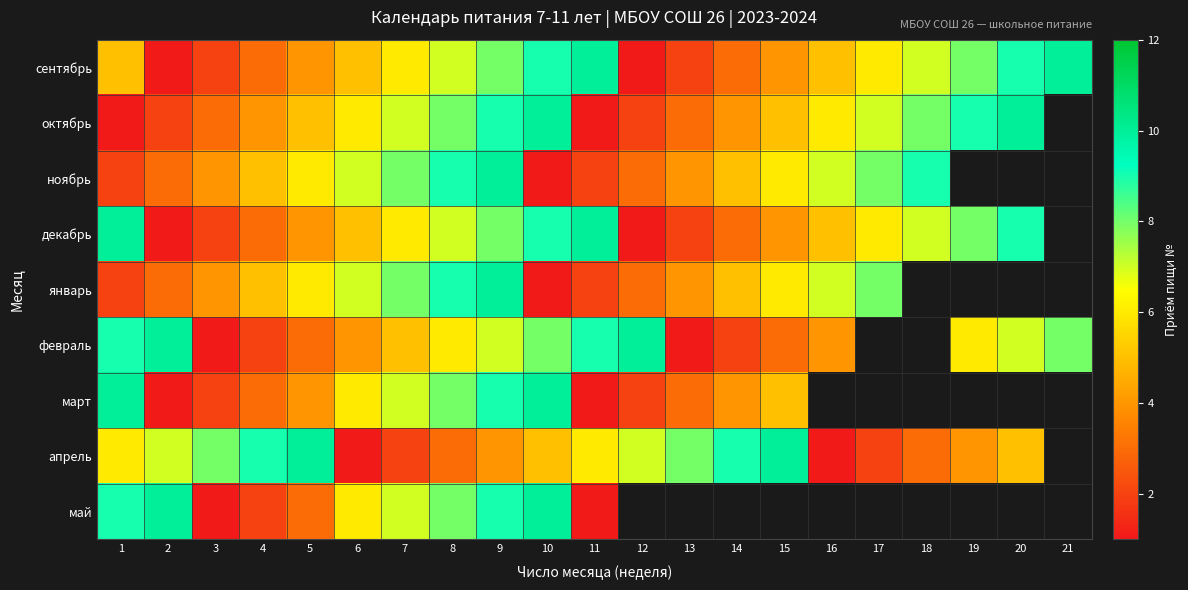

At which label does октябрь first exceed 6?

7